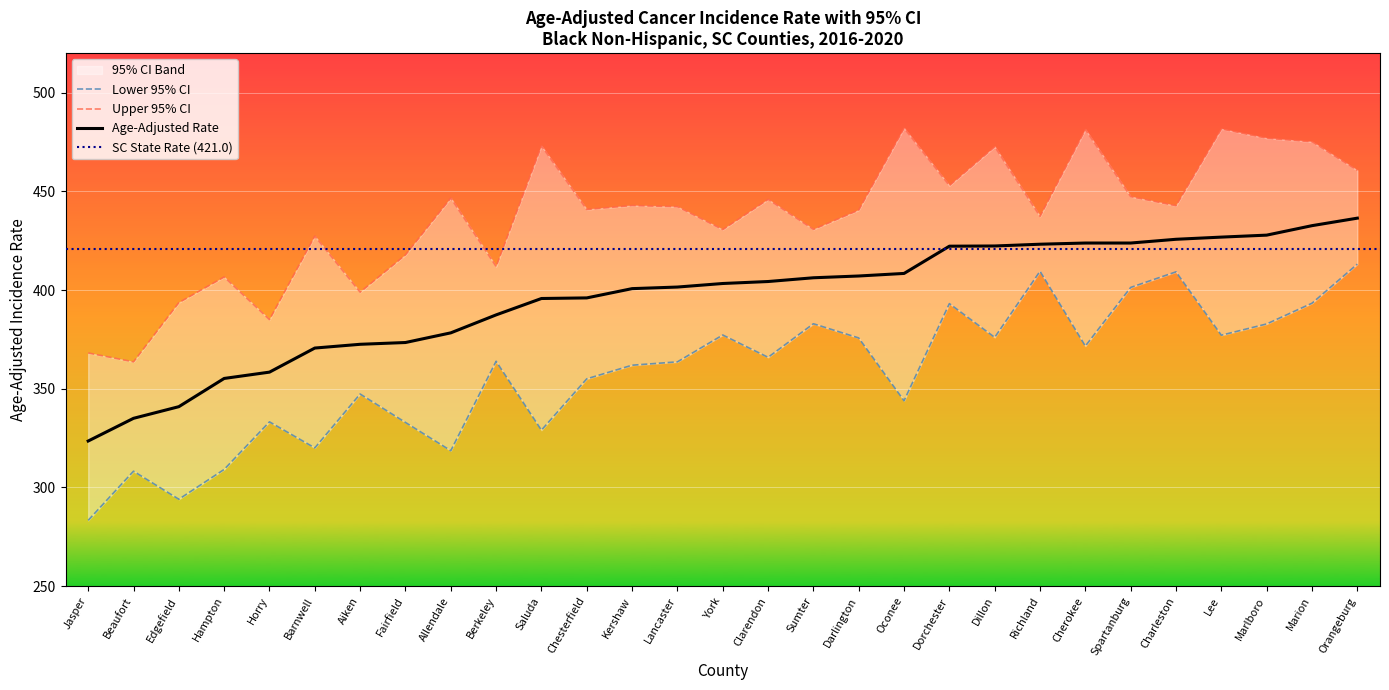

The value of Age-Adjusted Rate at Saluda is 395.7. True or false?

True